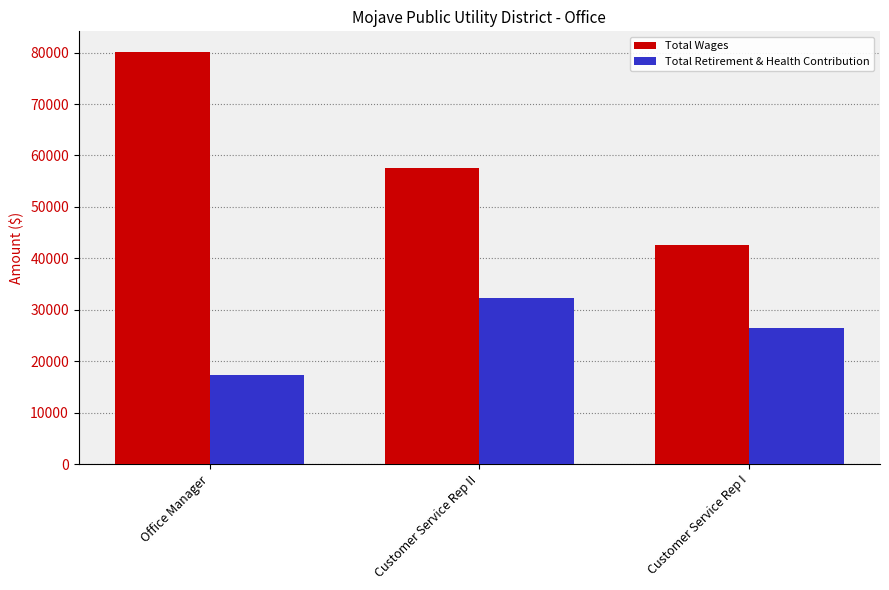

How many bars are there in total?

6